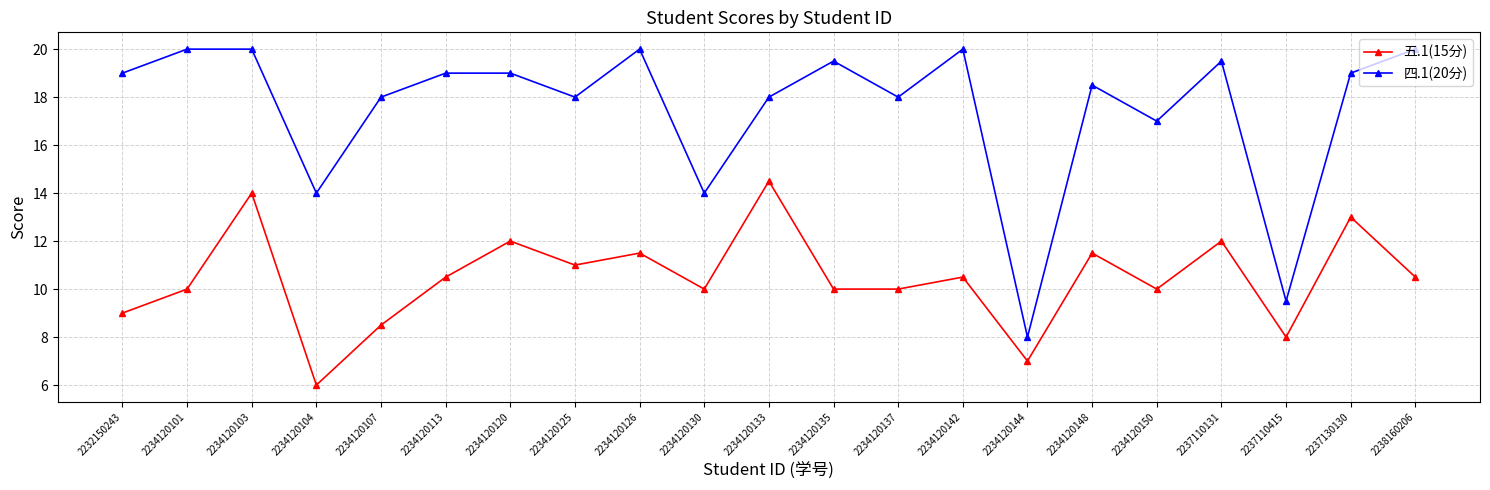

How many data points in 四.1(20分) are less than 19?

10